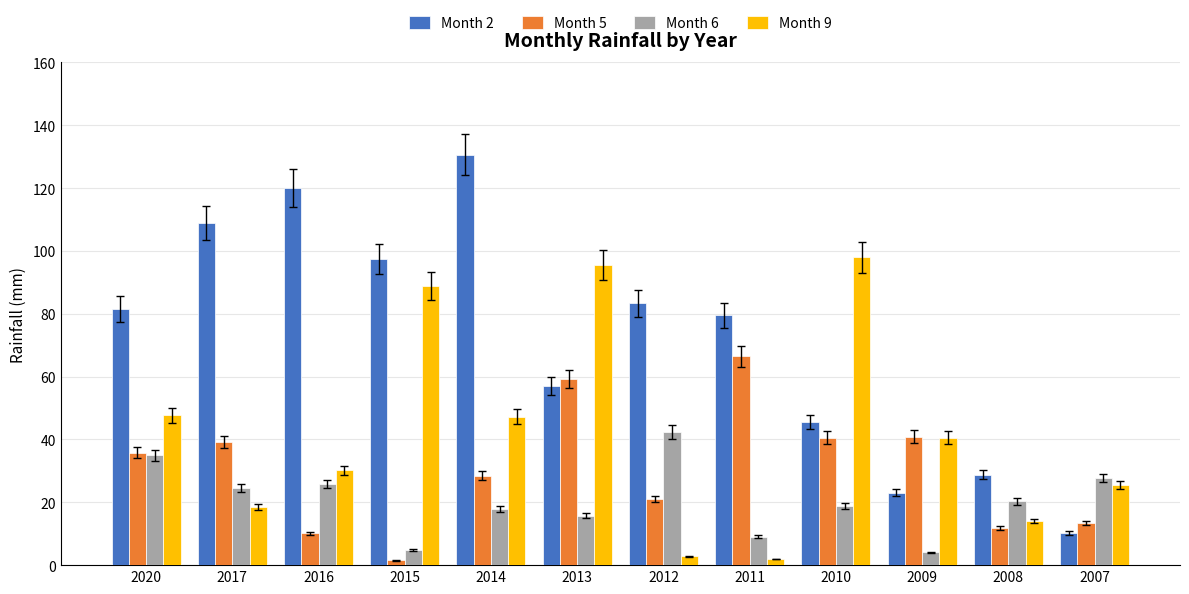

What is the average value of the Month 6 series?

20.5